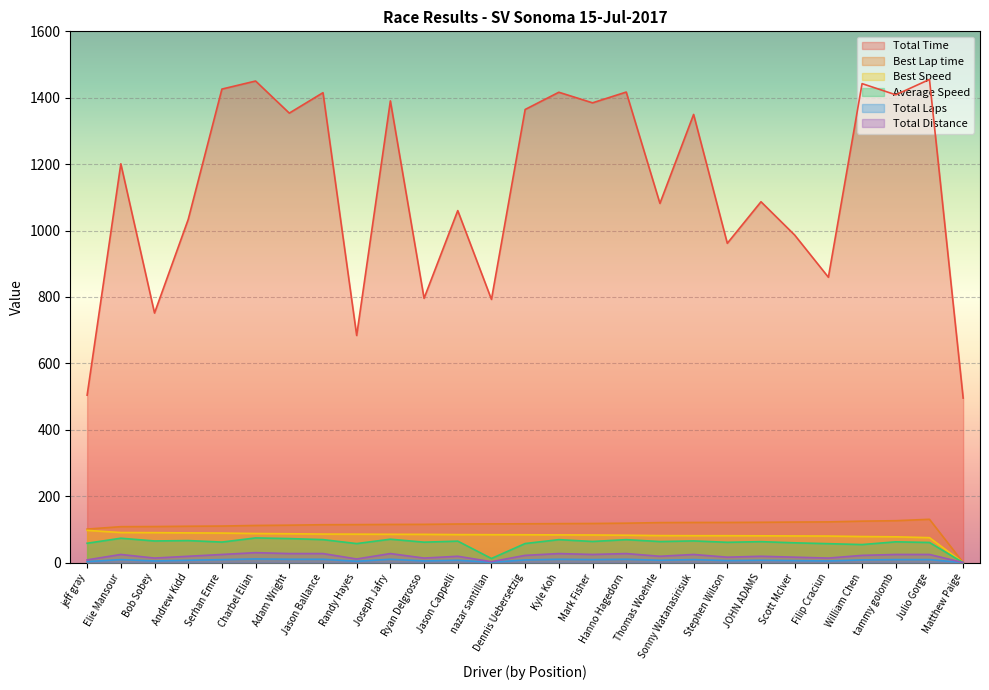

Reading left to right, transcribe all the data shown in this chart.

Total Time: jeff gray=504.2	Elie Mansour=1201.0	Bob Sobey=751.5	Andrew Kidd=1033.5	Serhan Emre=1426.1	Charbel Elian=1450.3	Adam Wright=1353.7	Jason Ballance=1415.2	Randy Hayes=684.0	Joseph Jafry=1390.5	Ryan Delgrosso=796.1	Jason Cappelli=1060.1	nazar santillan=792.7	Dennis Uebersetzig=1364.7	Kyle Koh=1416.6	Mark Fisher=1384.7	Hanno Hagedorn=1417.1	Thomas Woehrle=1081.8	Sonny Watanasirisuk=1349.8	Stephen Wilson=961.6	JOHN ADAMS=1086.8	Scott McIver=986.4	Filip Craciun=859.4	William Chen=1442.5	tammy golomb=1408.9	Julio Gorge=1455.0	Matthew Paige=495.4
Best Lap time: jeff gray=100.9	Elie Mansour=108.2	Bob Sobey=108.5	Andrew Kidd=109.5	Serhan Emre=110.1	Charbel Elian=111.8	Adam Wright=112.7	Jason Ballance=114.0	Randy Hayes=114.3	Joseph Jafry=114.9	Ryan Delgrosso=115.1	Jason Cappelli=116.2	nazar santillan=116.5	Dennis Uebersetzig=116.8	Kyle Koh=117.3	Mark Fisher=117.8	Hanno Hagedorn=118.7	Thomas Woehrle=120.4	Sonny Watanasirisuk=120.8	Stephen Wilson=120.9	JOHN ADAMS=121.4	Scott McIver=122.1	Filip Craciun=122.6	William Chen=124.8	tammy golomb=126.1	Julio Gorge=130.4	Matthew Paige=0.0
Best Speed: jeff gray=97.0	Elie Mansour=90.5	Bob Sobey=90.2	Andrew Kidd=89.4	Serhan Emre=89.0	Charbel Elian=87.6	Adam Wright=86.9	Jason Ballance=85.9	Randy Hayes=85.6	Joseph Jafry=85.2	Ryan Delgrosso=85.0	Jason Cappelli=84.3	nazar santillan=84.0	Dennis Uebersetzig=83.8	Kyle Koh=83.5	Mark Fisher=83.2	Hanno Hagedorn=82.5	Thomas Woehrle=81.3	Sonny Watanasirisuk=81.0	Stephen Wilson=81.0	JOHN ADAMS=80.7	Scott McIver=80.2	Filip Craciun=79.9	William Chen=78.5	tammy golomb=77.6	Julio Gorge=75.1	Matthew Paige=0.0
Average Speed: jeff gray=58.3	Elie Mansour=73.4	Bob Sobey=65.1	Andrew Kidd=66.3	Serhan Emre=61.8	Charbel Elian=74.3	Adam Wright=72.3	Jason Ballance=69.2	Randy Hayes=57.3	Joseph Jafry=70.4	Ryan Delgrosso=61.5	Jason Cappelli=64.7	nazar santillan=12.4	Dennis Uebersetzig=57.4	Kyle Koh=69.1	Mark Fisher=63.6	Hanno Hagedorn=69.1	Thomas Woehrle=63.4	Sonny Watanasirisuk=65.3	Stephen Wilson=61.1	JOHN ADAMS=63.1	Scott McIver=59.6	Filip Craciun=57.0	William Chen=54.3	tammy golomb=62.6	Julio Gorge=60.6	Matthew Paige=0.0
Total Laps: jeff gray=3.0	Elie Mansour=9.0	Bob Sobey=5.0	Andrew Kidd=7.0	Serhan Emre=9.0	Charbel Elian=11.0	Adam Wright=10.0	Jason Ballance=10.0	Randy Hayes=4.0	Joseph Jafry=10.0	Ryan Delgrosso=5.0	Jason Cappelli=7.0	nazar santillan=1.0	Dennis Uebersetzig=8.0	Kyle Koh=10.0	Mark Fisher=9.0	Hanno Hagedorn=10.0	Thomas Woehrle=7.0	Sonny Watanasirisuk=9.0	Stephen Wilson=6.0	JOHN ADAMS=7.0	Scott McIver=6.0	Filip Craciun=5.0	William Chen=8.0	tammy golomb=9.0	Julio Gorge=9.0	Matthew Paige=0.0
Total Distance: jeff gray=8.2	Elie Mansour=24.5	Bob Sobey=13.6	Andrew Kidd=19.0	Serhan Emre=24.5	Charbel Elian=29.9	Adam Wright=27.2	Jason Ballance=27.2	Randy Hayes=10.9	Joseph Jafry=27.2	Ryan Delgrosso=13.6	Jason Cappelli=19.0	nazar santillan=2.7	Dennis Uebersetzig=21.8	Kyle Koh=27.2	Mark Fisher=24.5	Hanno Hagedorn=27.2	Thomas Woehrle=19.0	Sonny Watanasirisuk=24.5	Stephen Wilson=16.3	JOHN ADAMS=19.0	Scott McIver=16.3	Filip Craciun=13.6	William Chen=21.8	tammy golomb=24.5	Julio Gorge=24.5	Matthew Paige=0.0